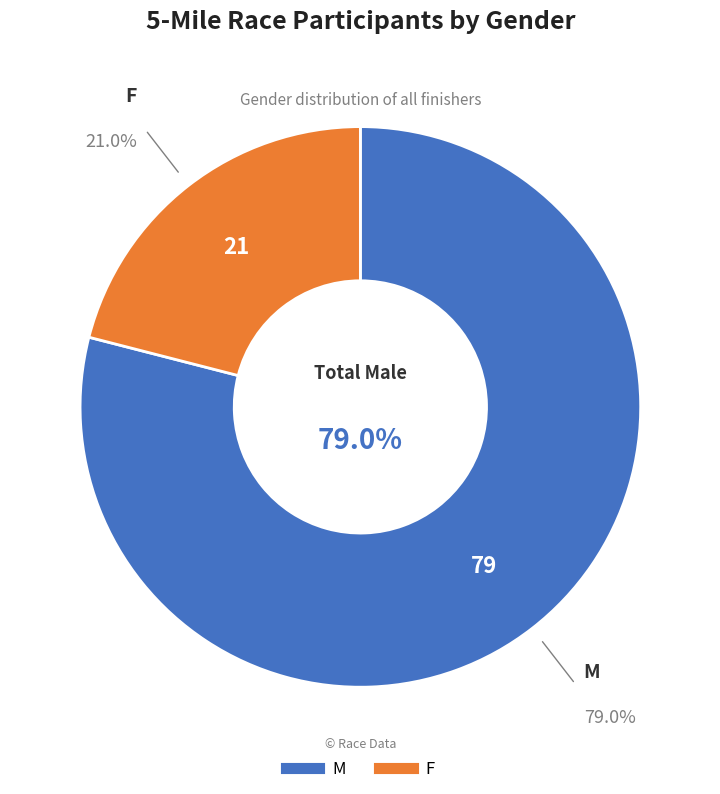

Is the sum of M and F greater than half?

Yes